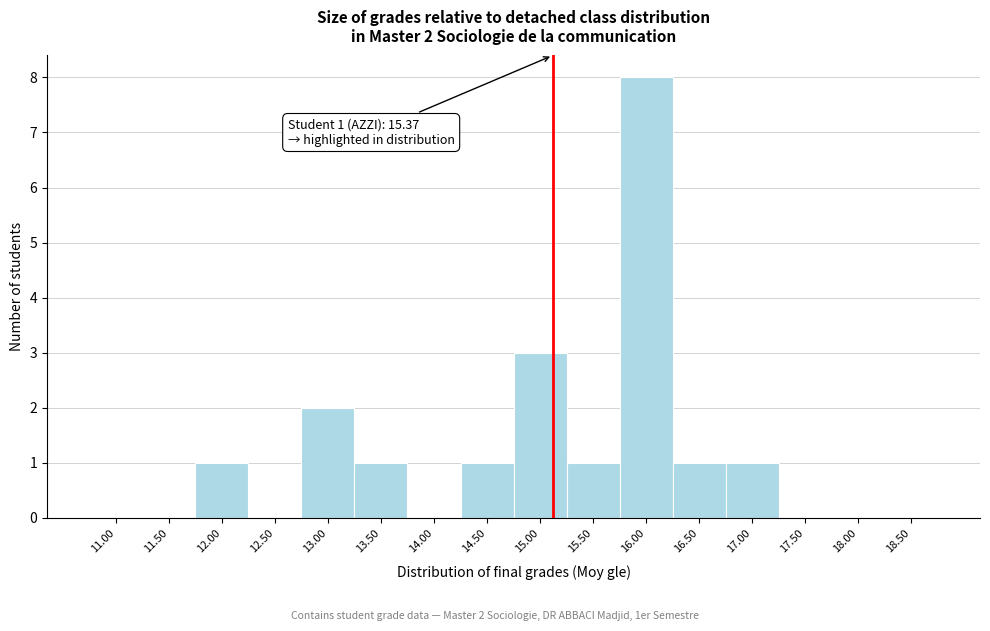

Reading left to right, what are all the values shown in this chart?

11.00=0	11.50=0	12.00=1	12.50=0	13.00=2	13.50=1	14.00=0	14.50=1	15.00=3	15.50=1	16.00=8	16.50=1	17.00=1	17.50=0	18.00=0	18.50=0